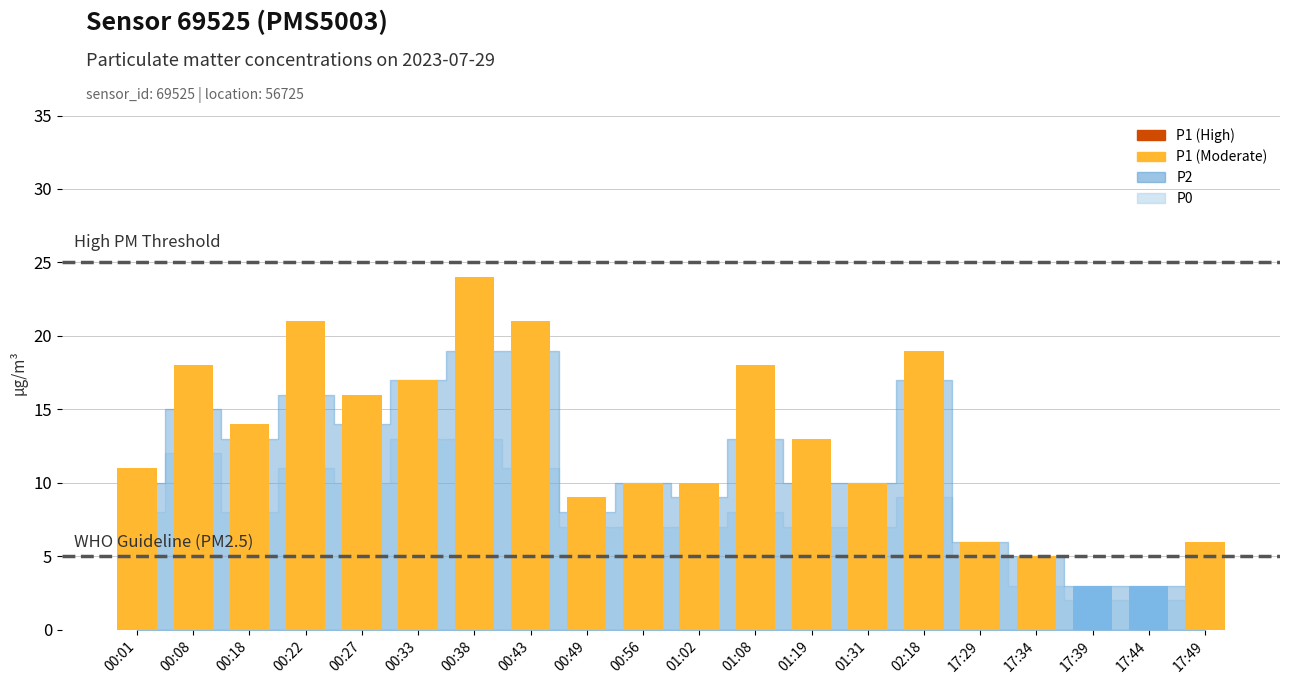

Where does the data first go above 13?

00:08